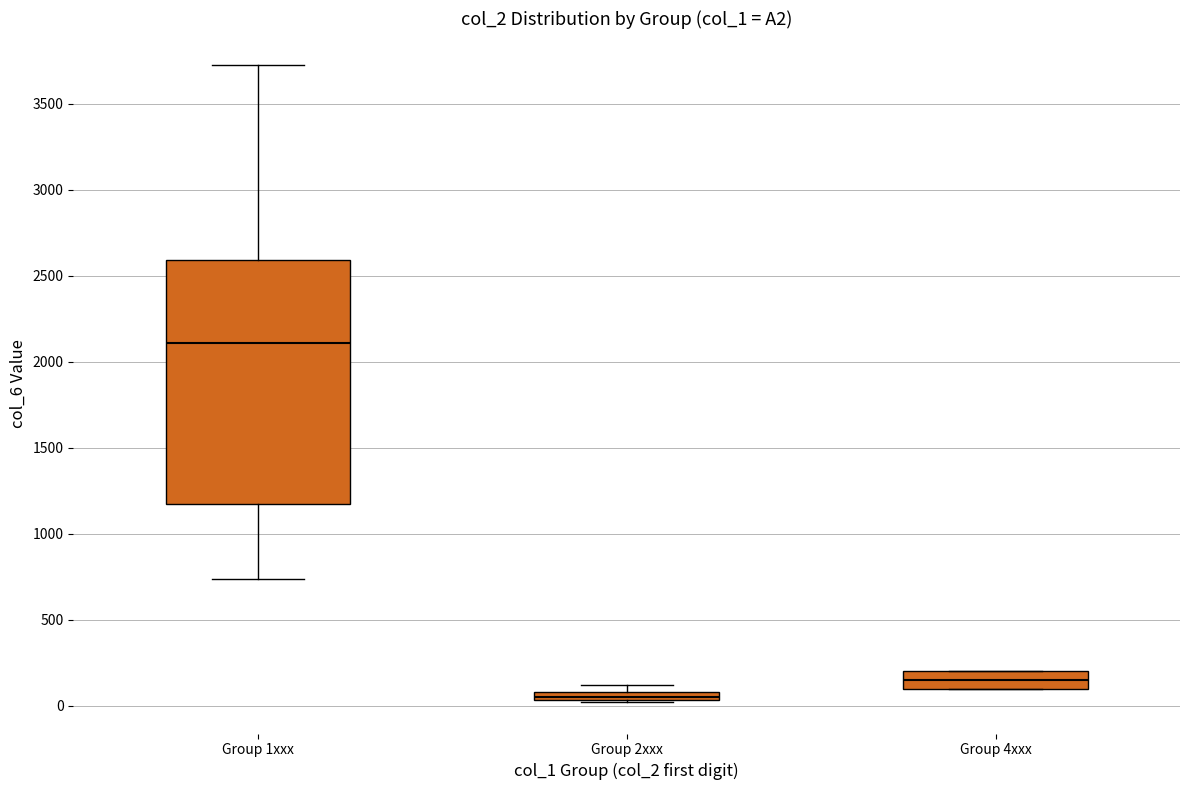

Where does the median line of the box for Group 4xxx sit on the y-axis? The values are not printed on the chart, so give them approximately, as read against the axis.

150